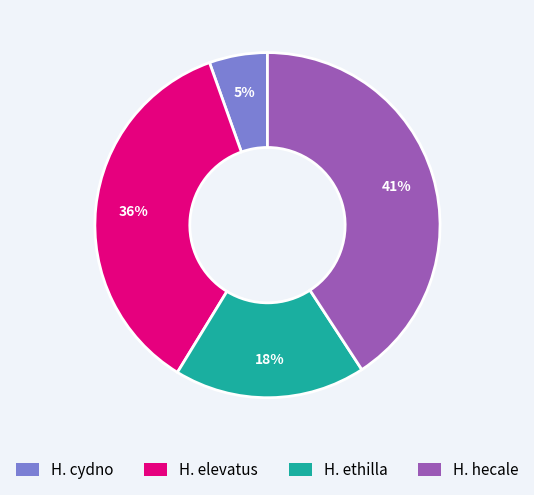

Which has a higher value, H. ethilla or H. elevatus?

H. elevatus